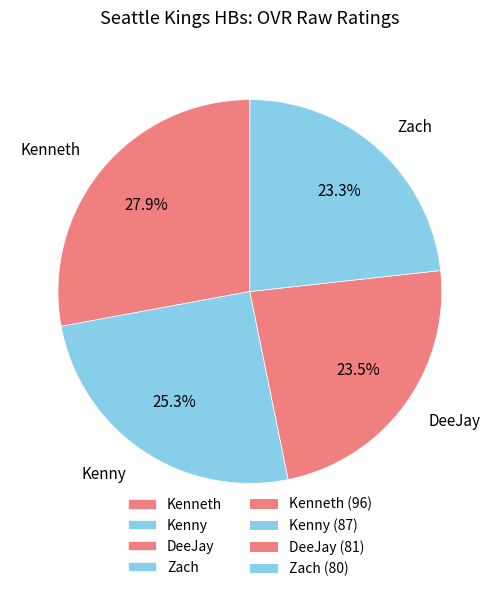

True or false: Kenny accounts for 33% of the total.

False